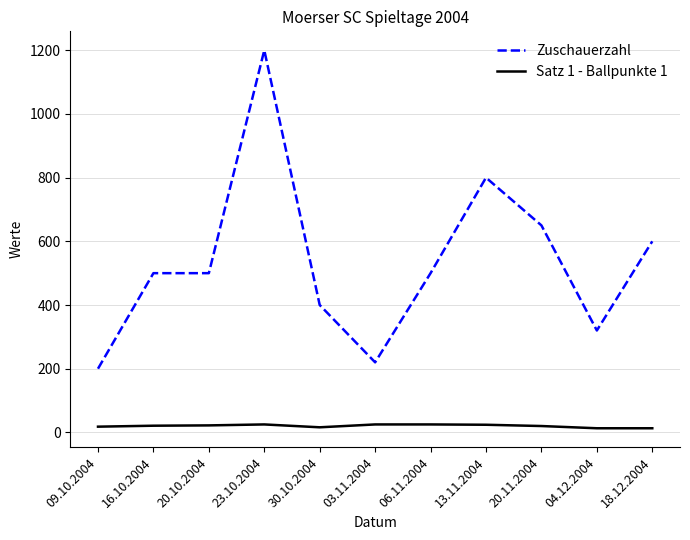

The value of Zuschauerzahl at 20.10.2004 is 834. True or false?

False